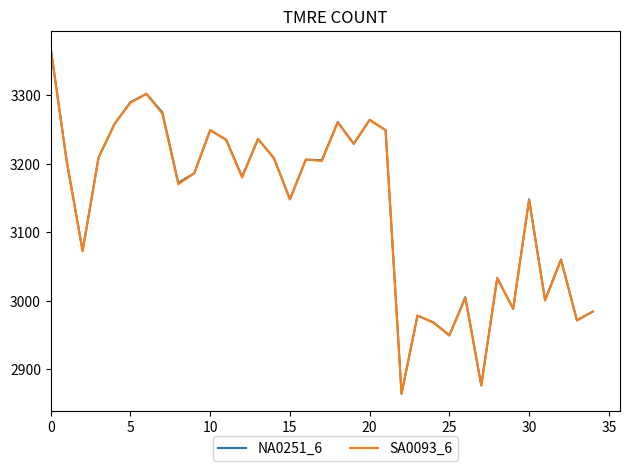

Which series has the largest range (max minus min)?

NA0251_6